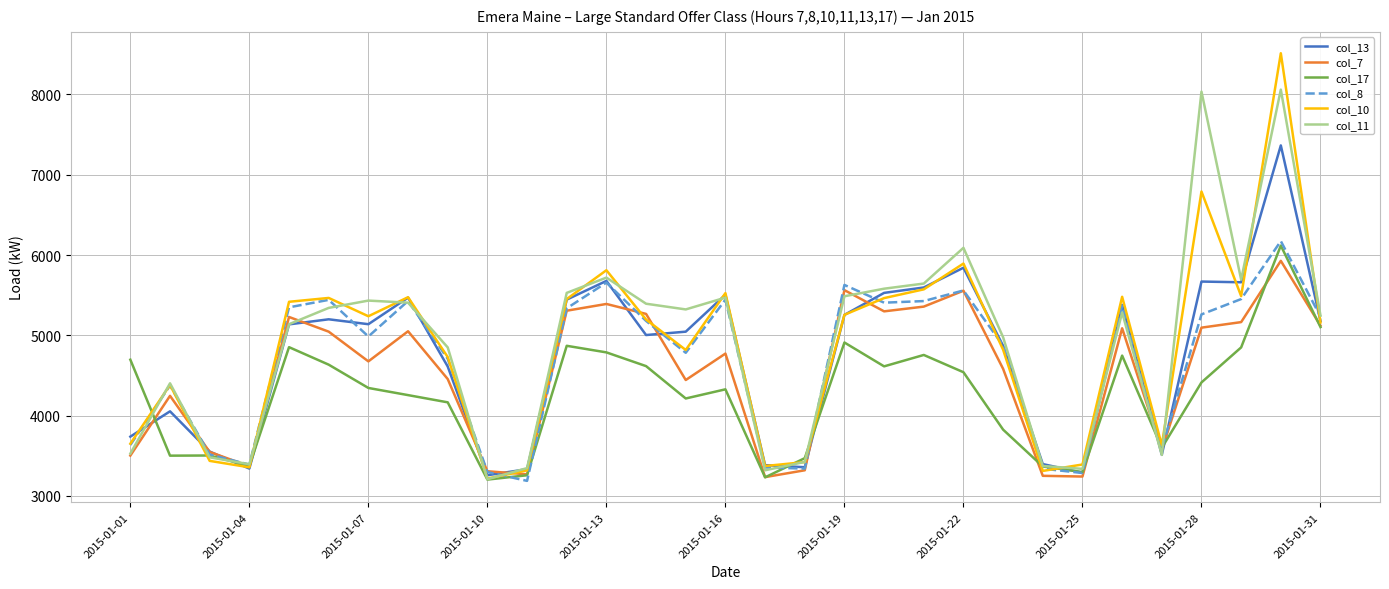

What is the highest value of the col_11 series?

8060